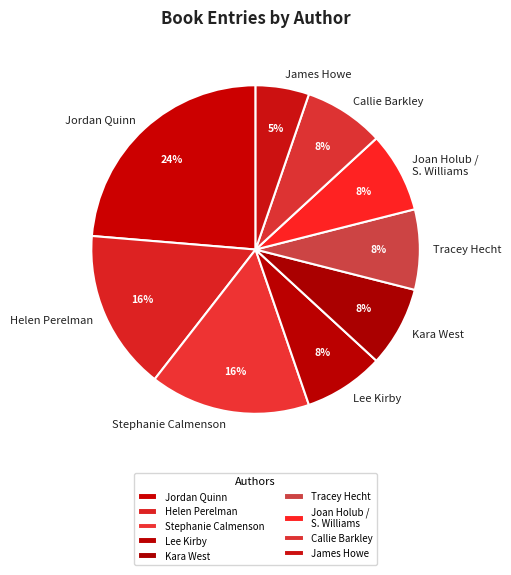

The Stephanie Calmenson slice represents 16% of the pie. True or false?

True